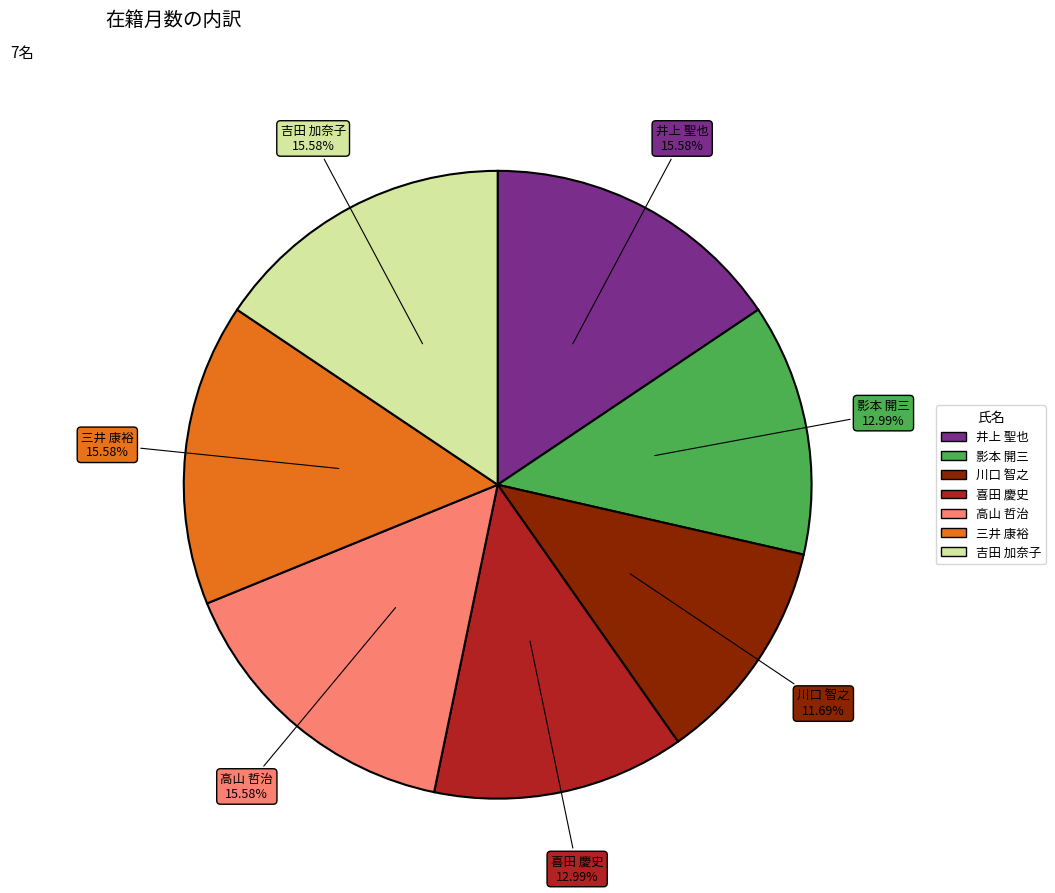

Which slice is the smallest?

川口 智之